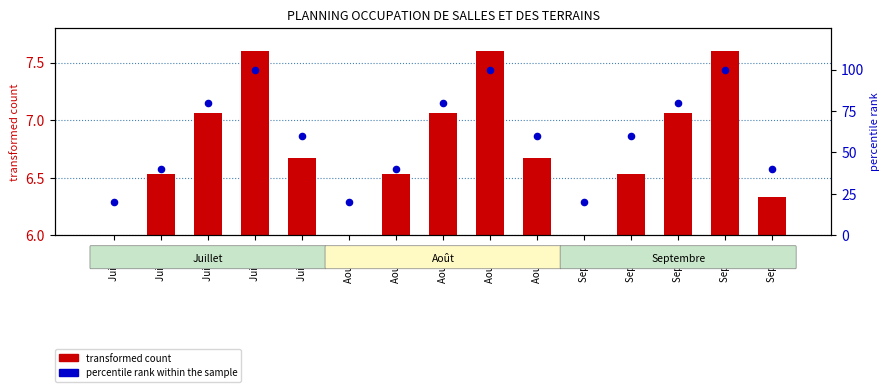

Which series has the largest total across all categories?

percentile rank within the sample